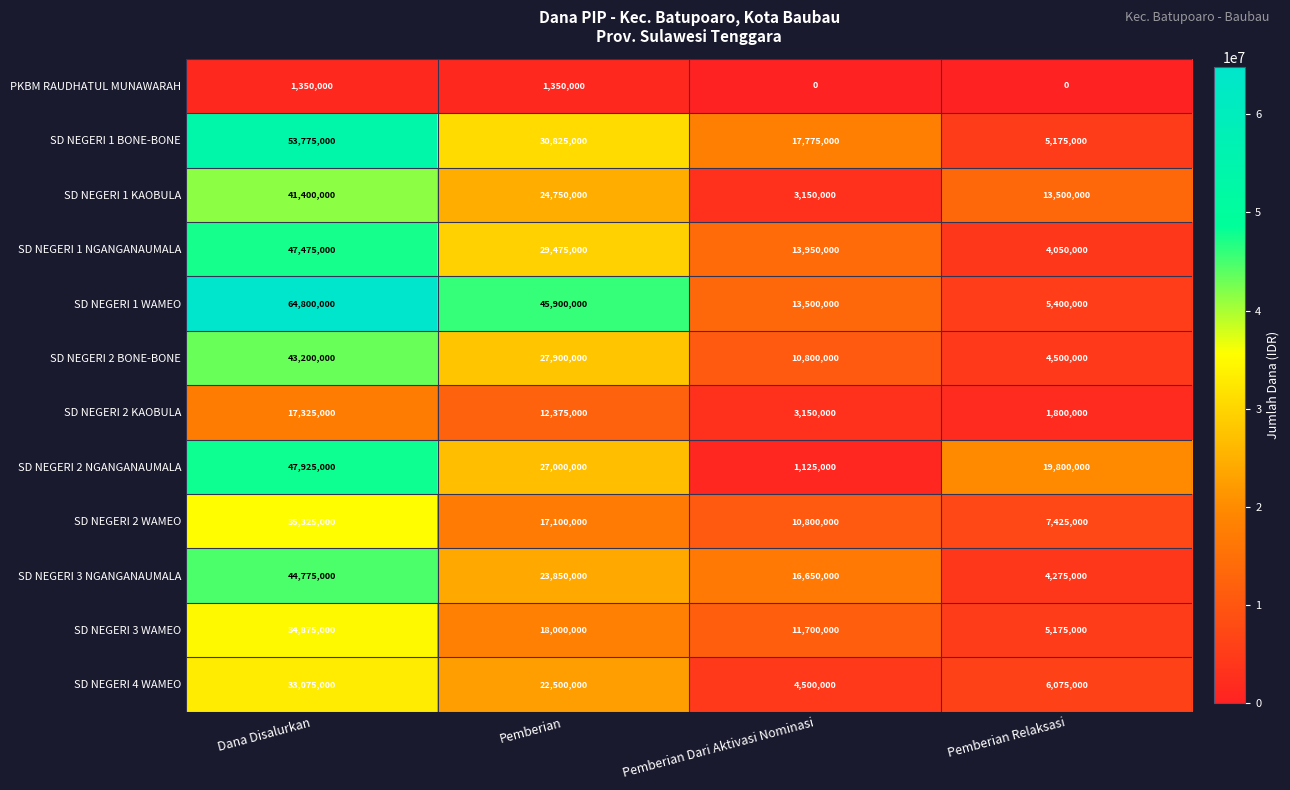

What is the total value across all series at Pemberian?

281025000